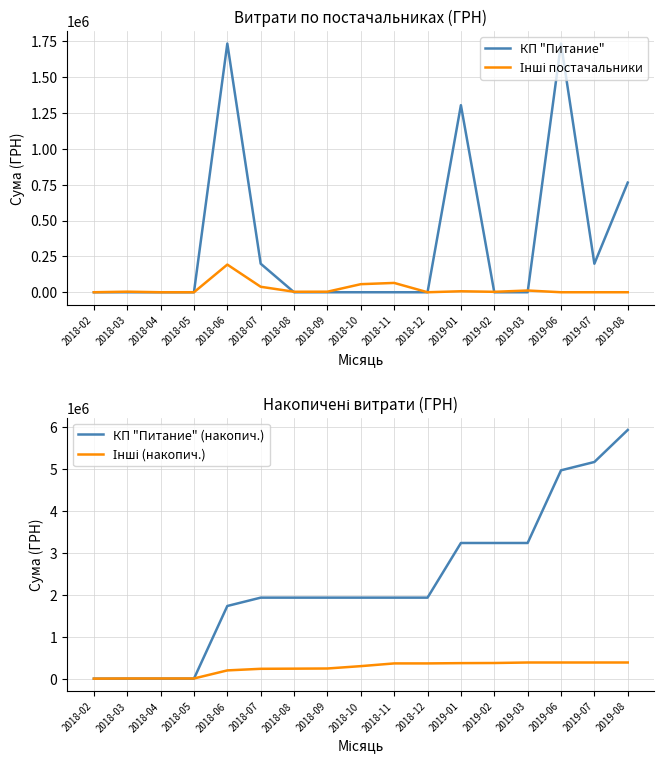

Which category has the lowest value across all series?

2018-02